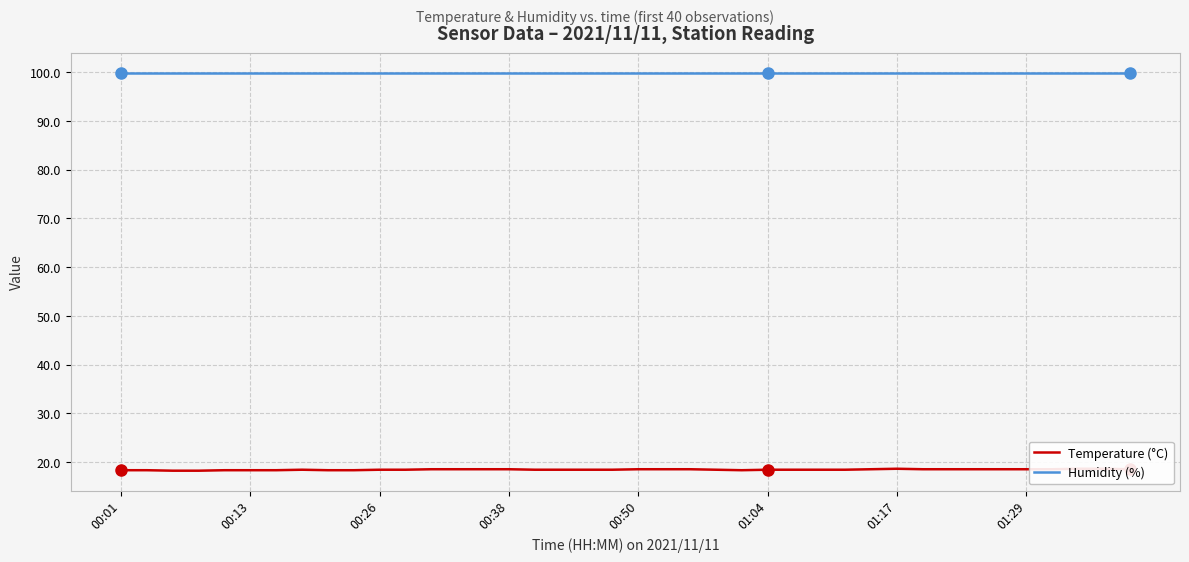

Which series has the widest spread of values?

Temperature (°C)